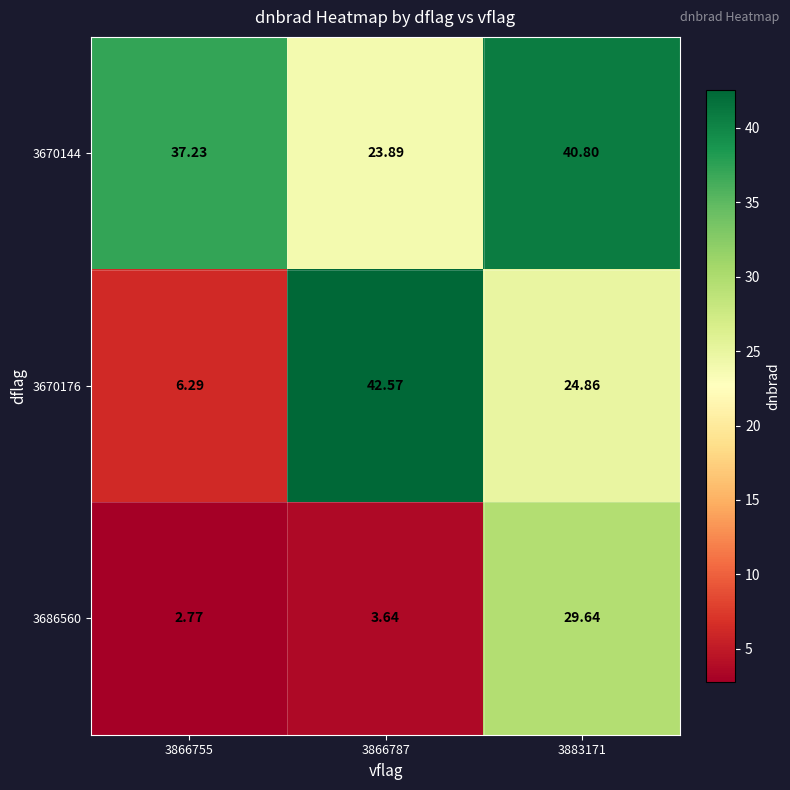

Is the value of 3686560 at 3883171 greater than the value of 3670144 at 3866755?

No